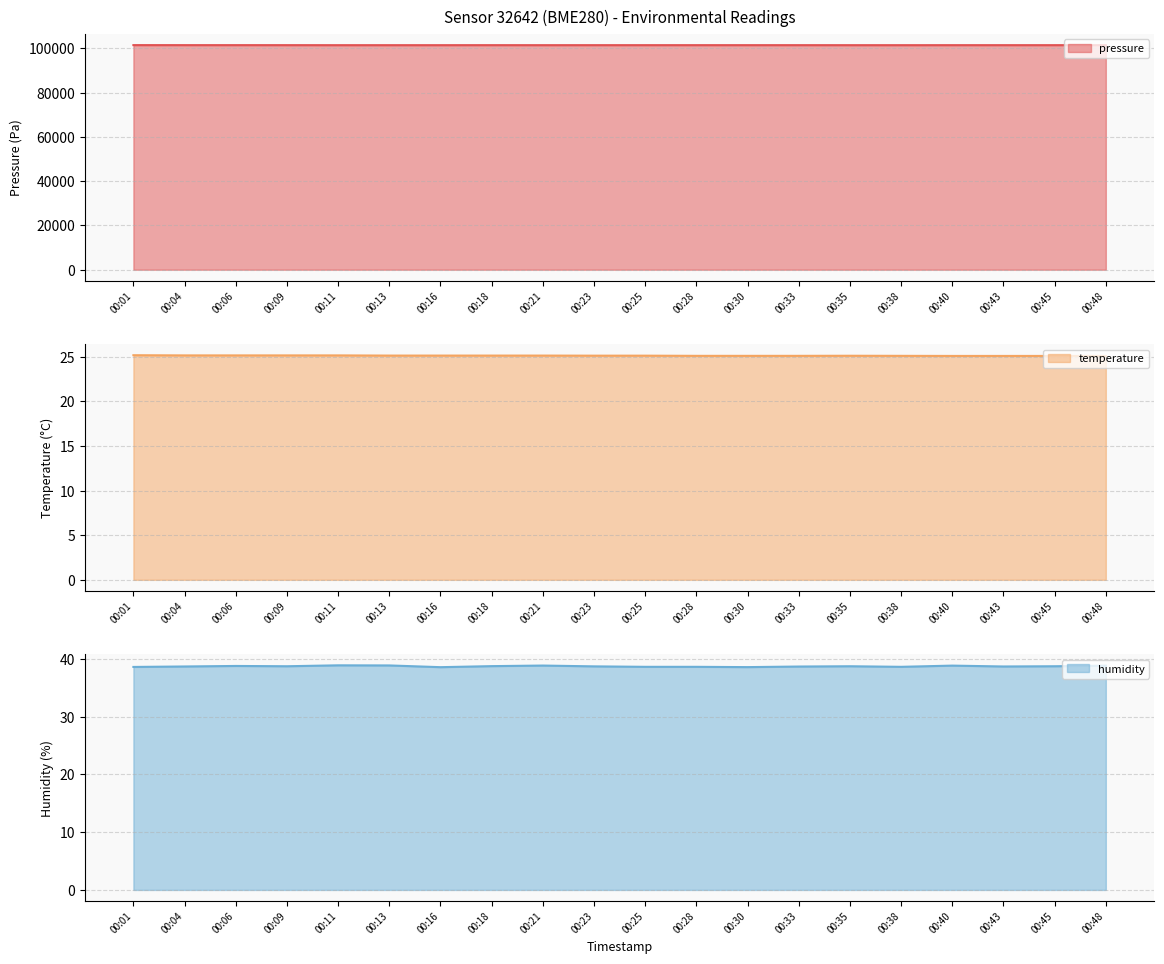

At how many categories does at least one series exceed 54604?

20